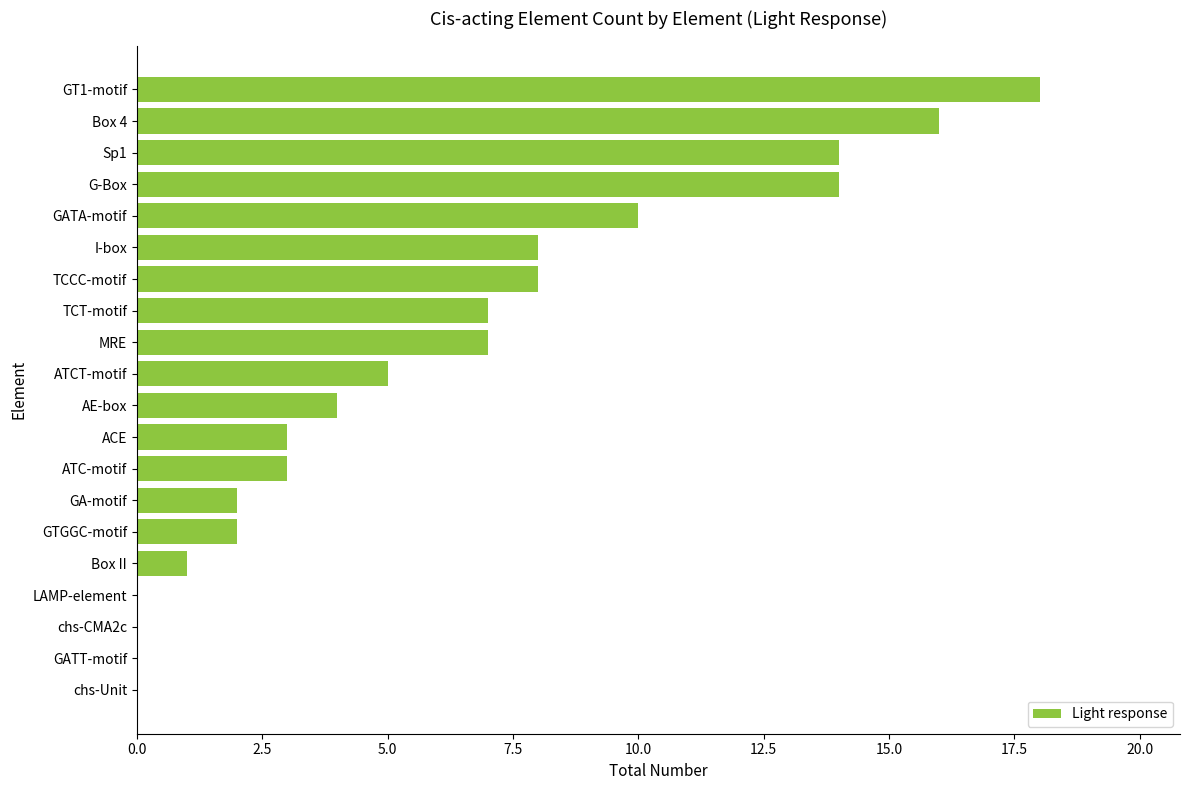

What is the change in value from LAMP-element to TCT-motif?

+7